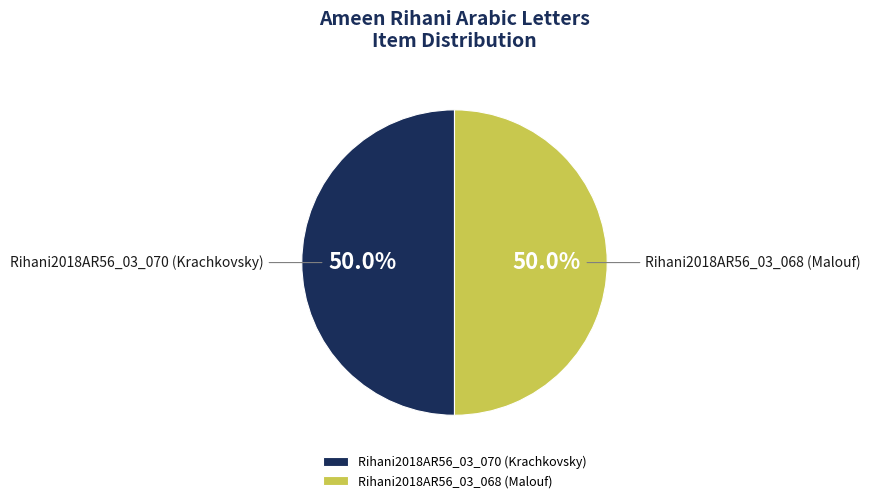

Approximately how many times larger is the value at Rihani2018AR56_03_070 (Krachkovsky) compared to Rihani2018AR56_03_068 (Malouf)?

1.0